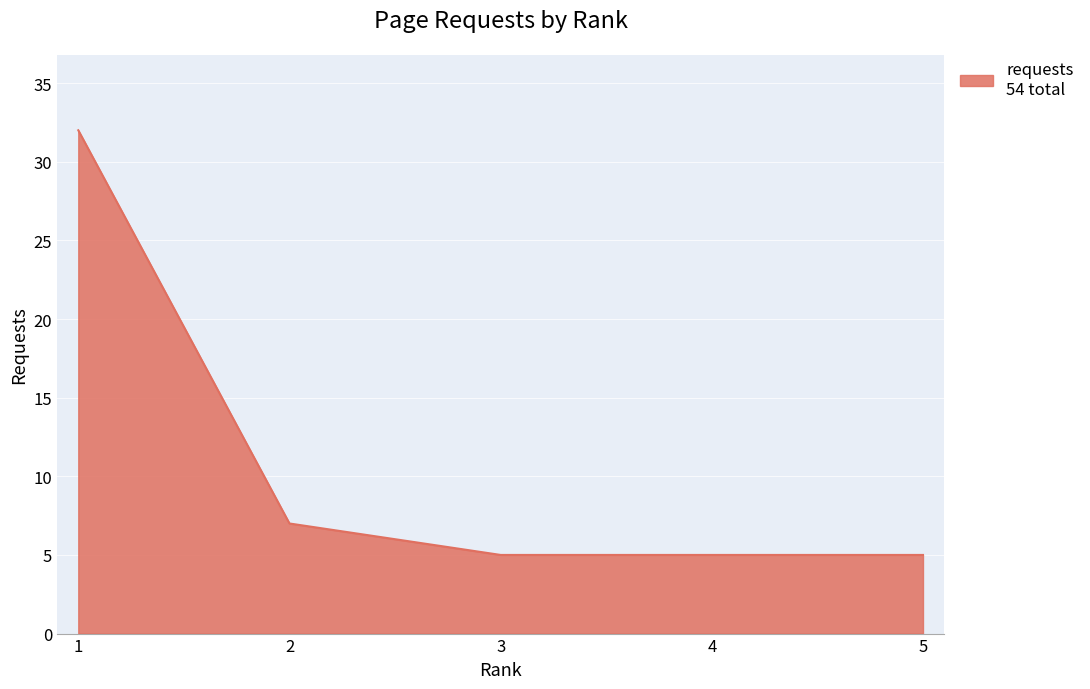

The value at 3 is 7. True or false?

False